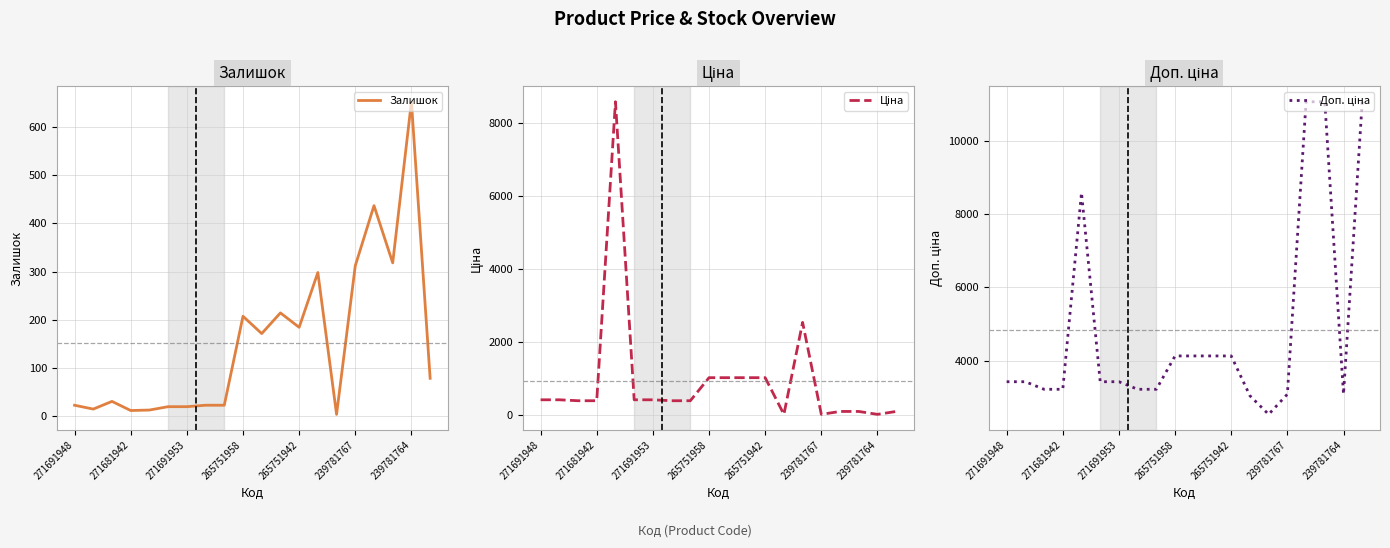

What is the minimum value shown in the chart?

3.0